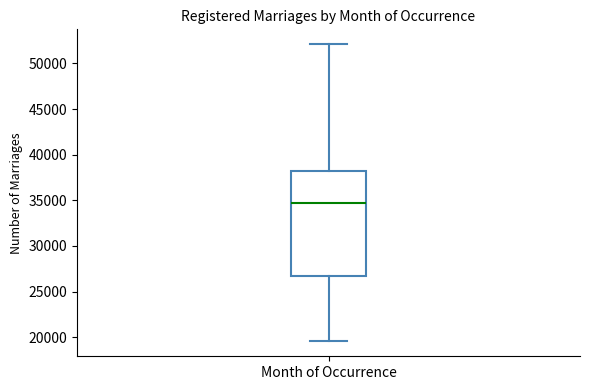

Where does the median line of the box for Month of Occurrence sit on the y-axis? The values are not printed on the chart, so give them approximately, as read against the axis.

34500